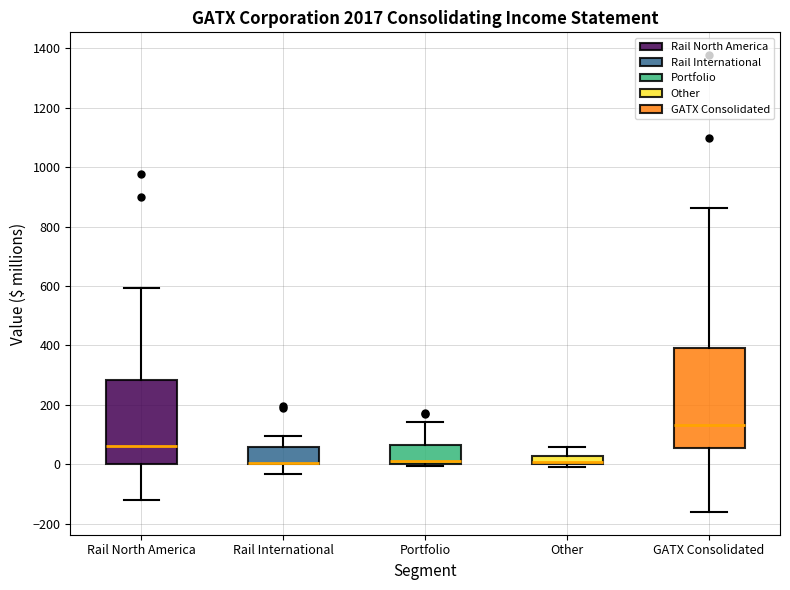

Which box is the tallest, from its lower edge to its upper edge?

GATX Consolidated